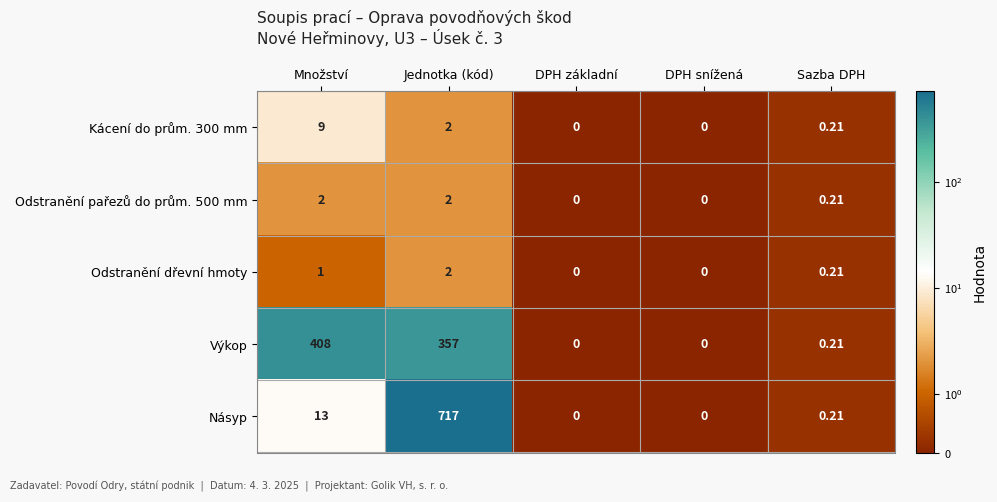

At which category is the sum across all series the highest?

Jednotka (kód)